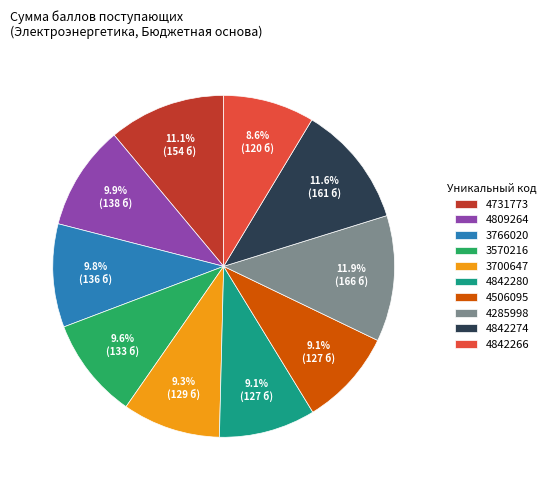

What is the ratio of the value at 3700647 to the value at 4285998?

0.8